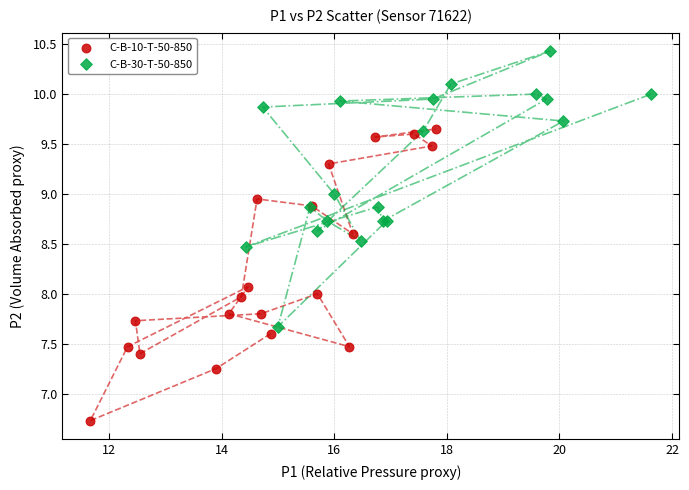

Which series reaches the minimum Y coordinate?

C-B-10-T-50-850